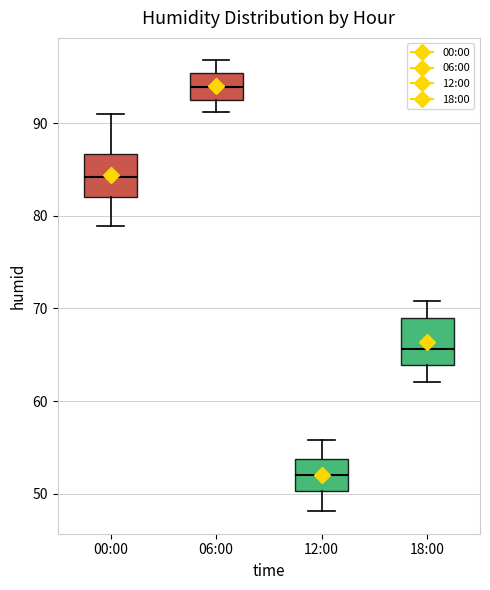

Reading left to right, transcribe this box plot: for each box, give where its median line is, the range the box spans, and where its two whiskers end, as read against the y-axis. The values are not printed on the chart, so give them approximately, as read against the axis.

00:00: median 84, box 82 to 87, whiskers 79 to 91
06:00: median 94, box 93 to 95, whiskers 91 to 97
12:00: median 52, box 50 to 54, whiskers 48 to 56
18:00: median 66, box 64 to 69, whiskers 62 to 71